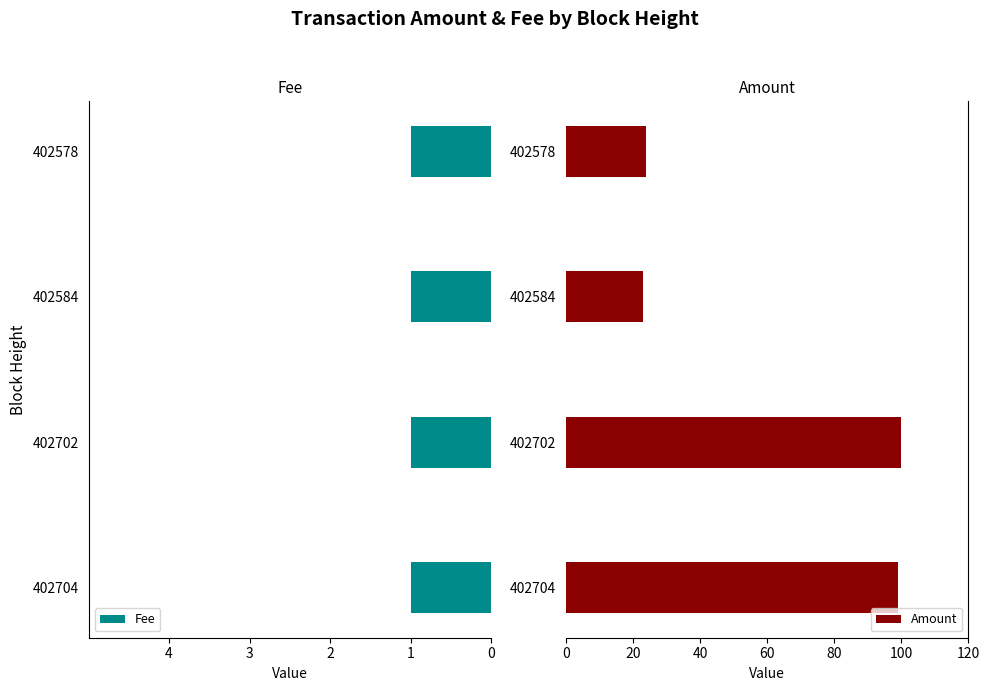

The Amount series shows 23 at 402584. True or false?

True